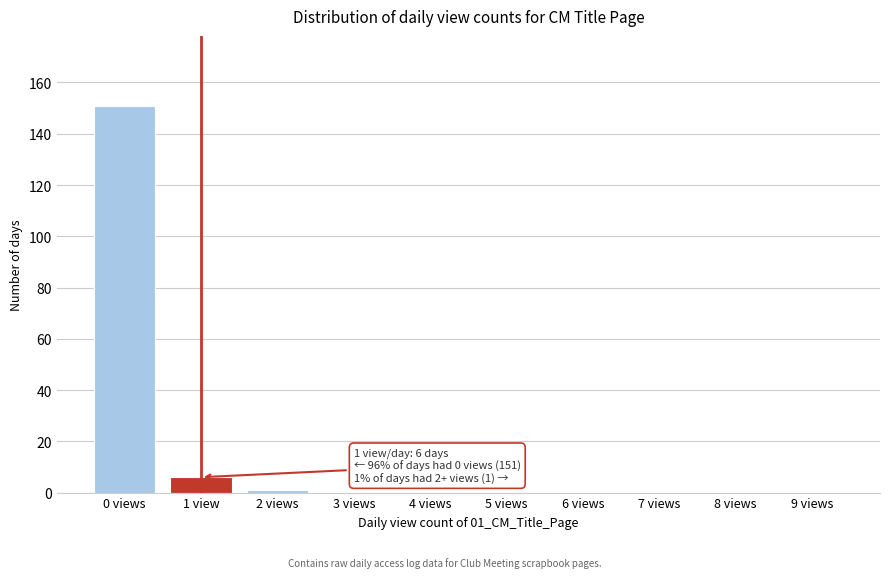

What is the change in value from 0 views to 9 views?

-151